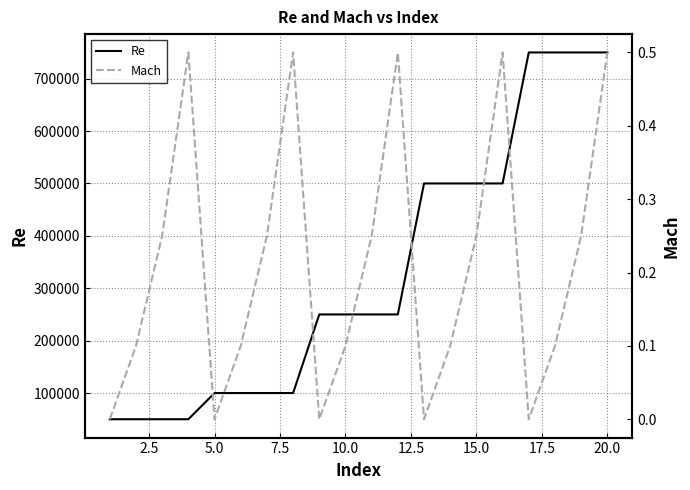

Does the chart have visible grid lines?

Yes